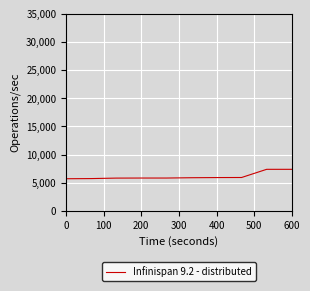

What is the maximum value shown in the chart?

7382